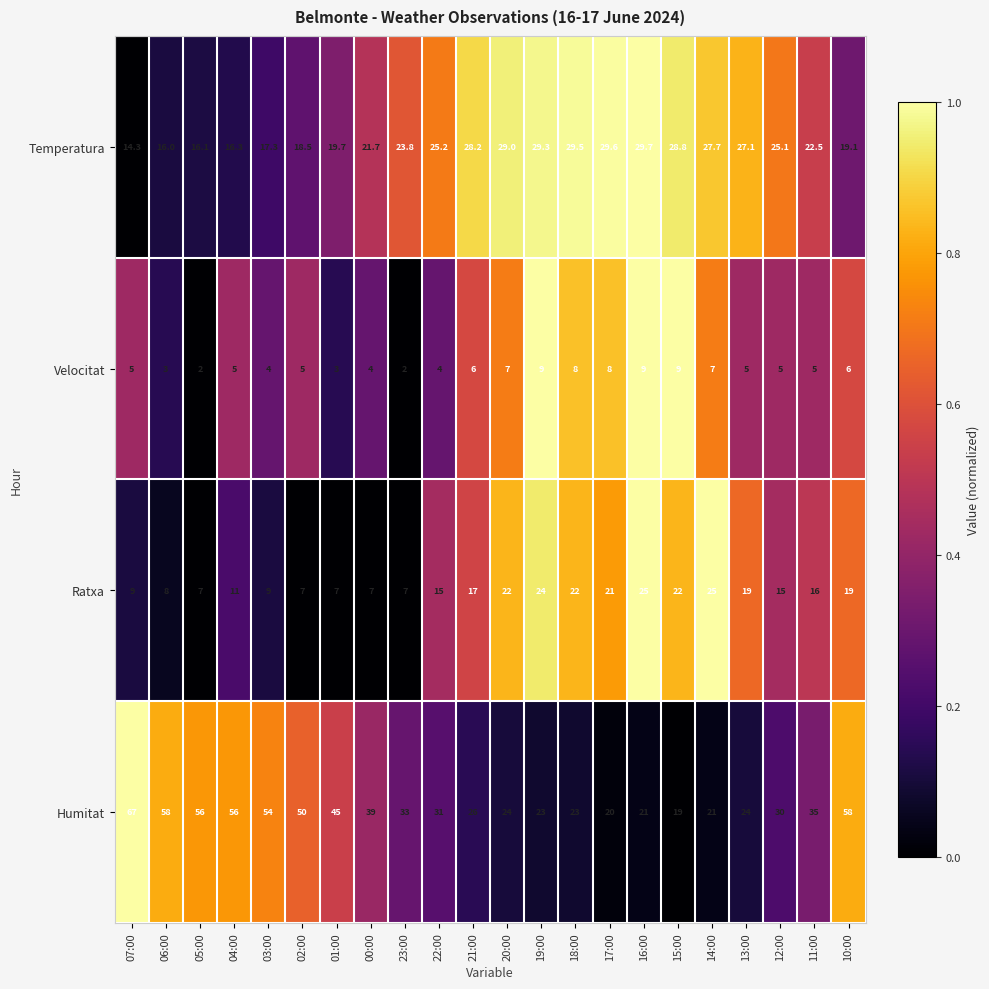

True or false: Velocitat has a value of 8.0 at 18:00.

True